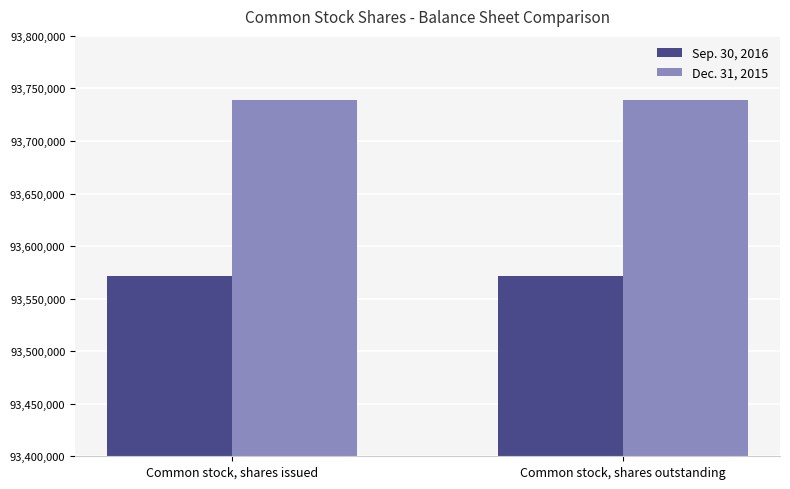

Does the chart contain any negative values?

No